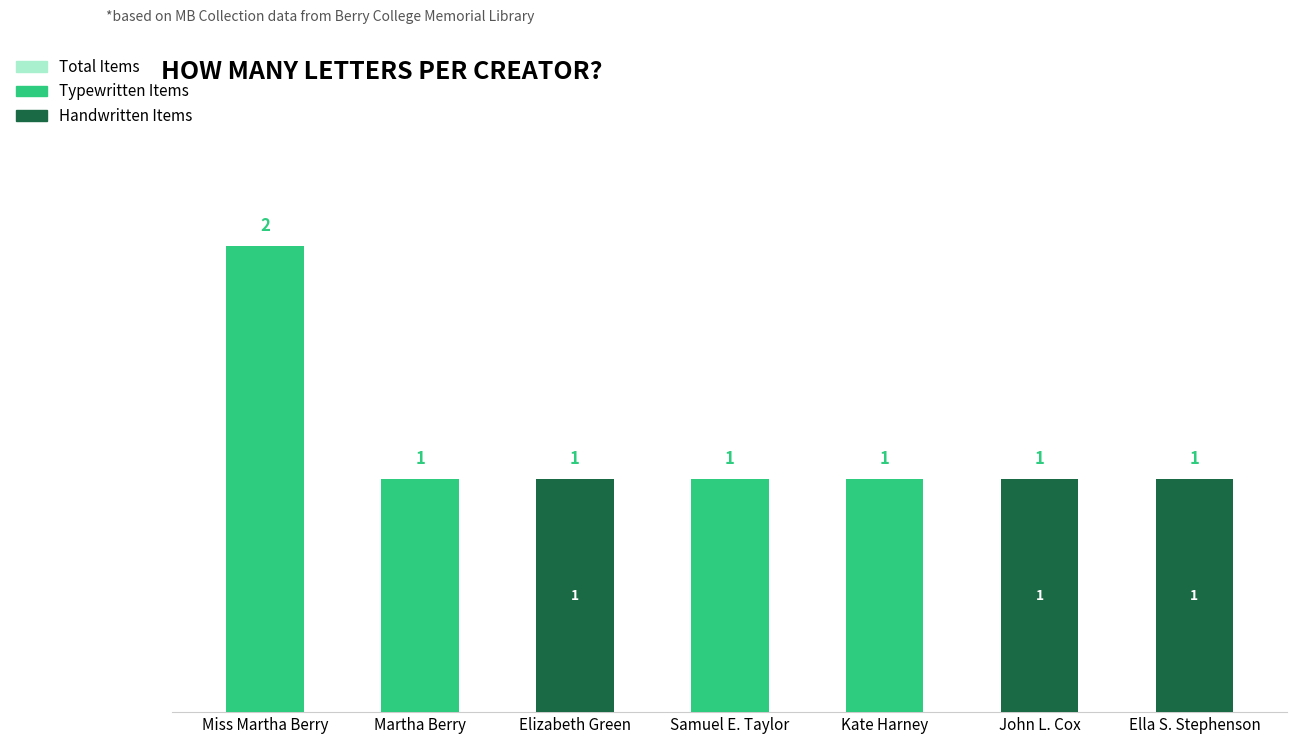

At which category is the sum across all series the highest?

Miss Martha Berry